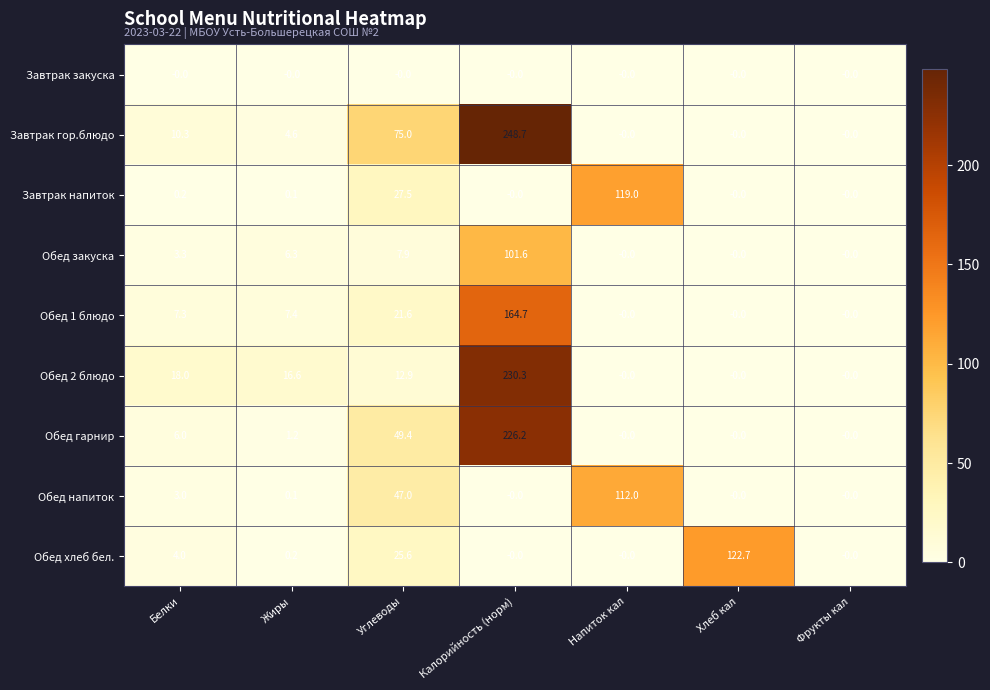

What is the spread (max minus min) of values at Белки?

18.0